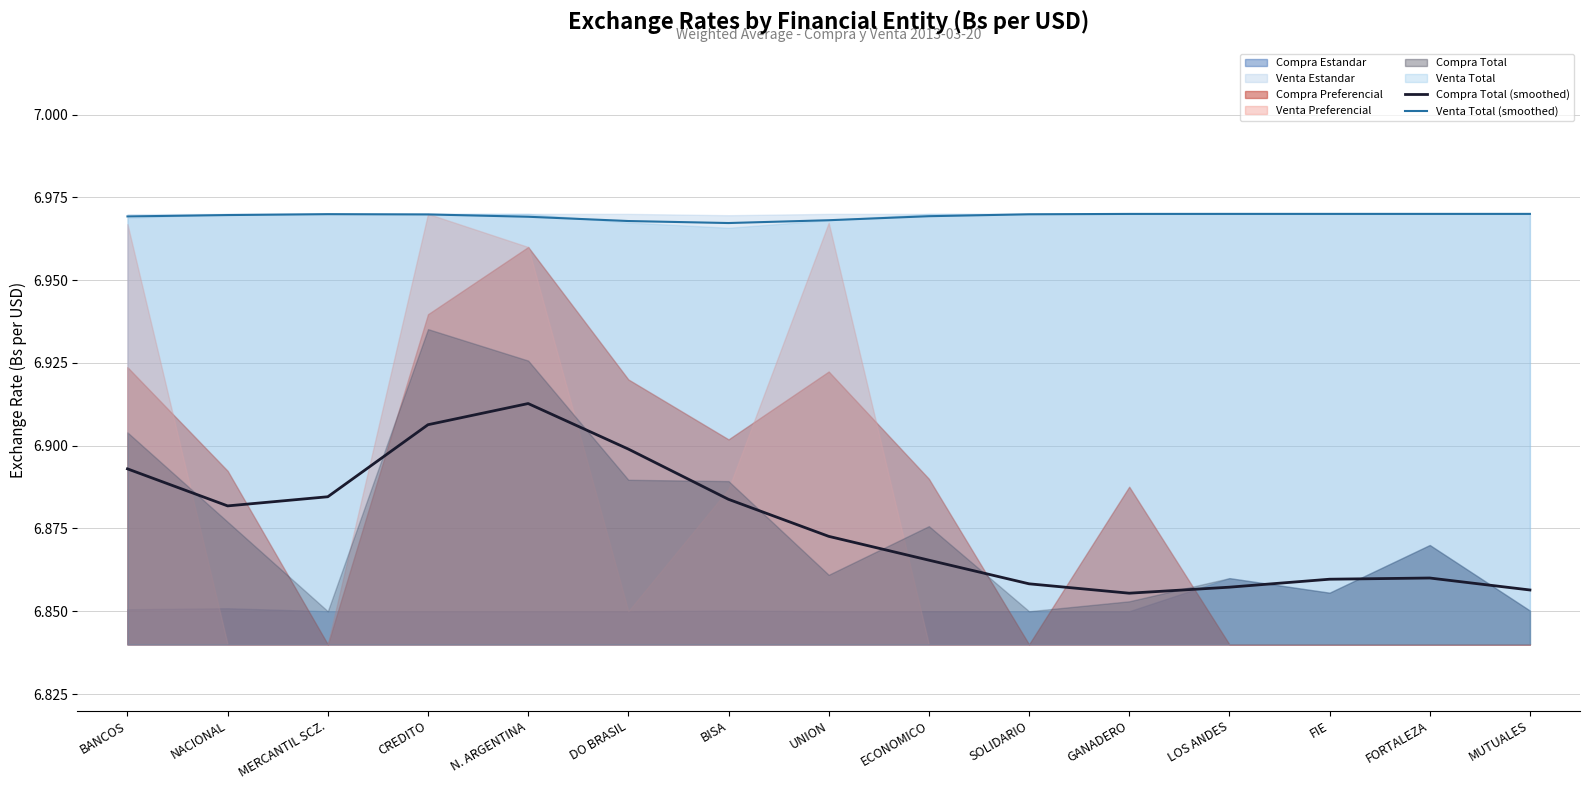

What is the label of the 14th point from the right?

NACIONAL